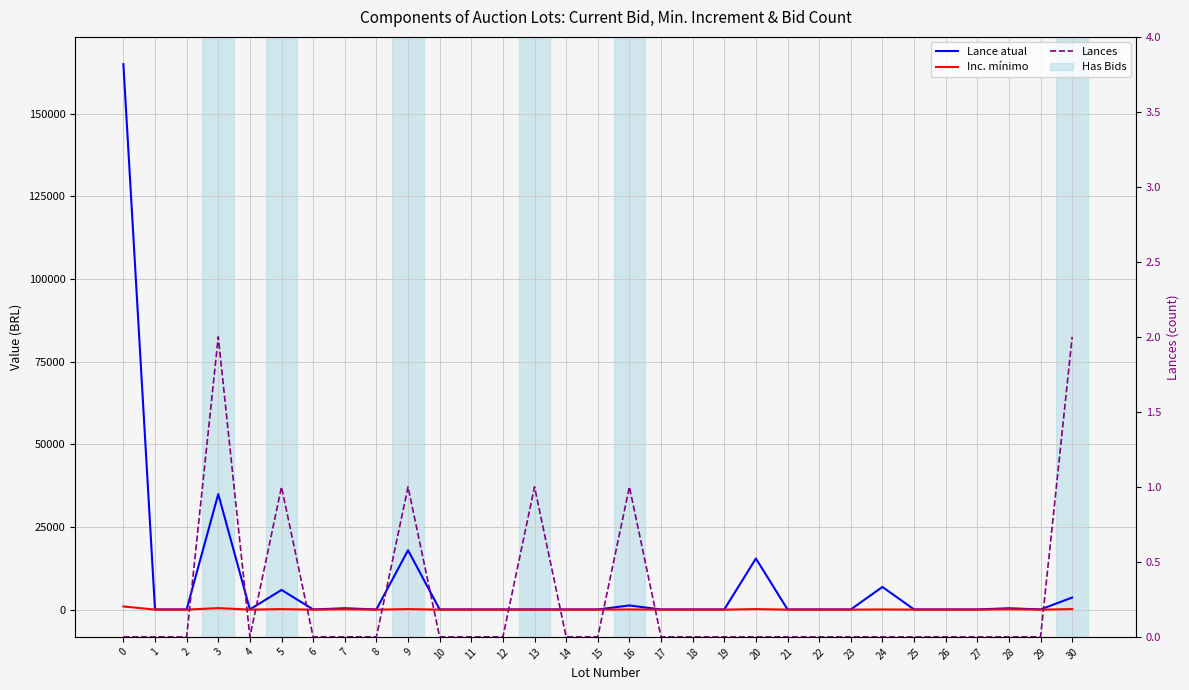

The Inc. mínimo series shows 50 at 12. True or false?

True